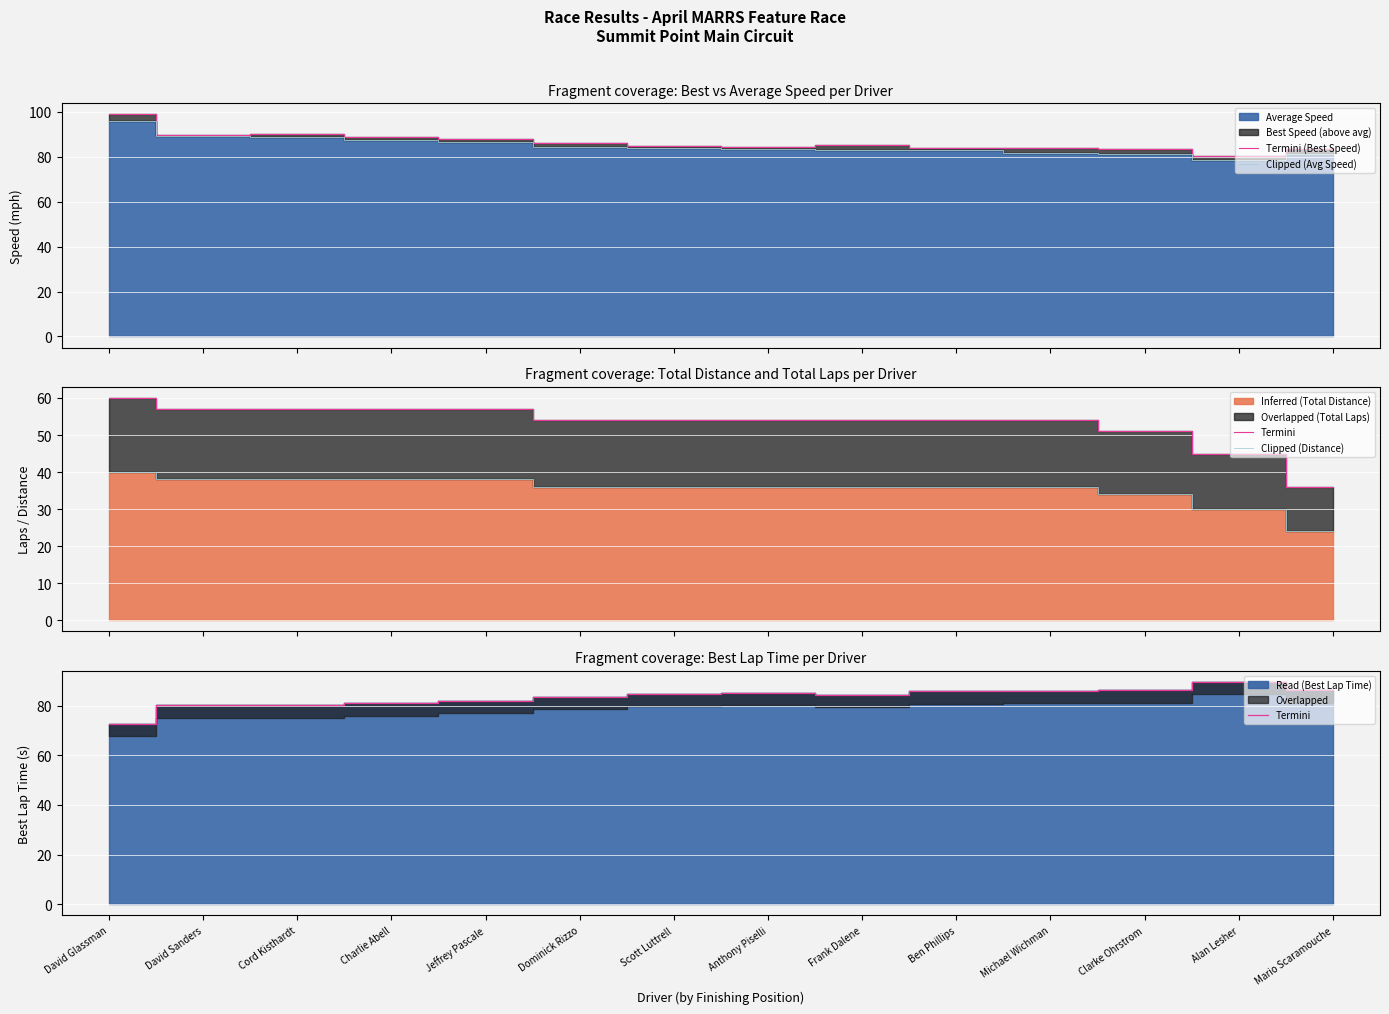

What is the difference between the maximum and minimum values in the Termini series?

16.9